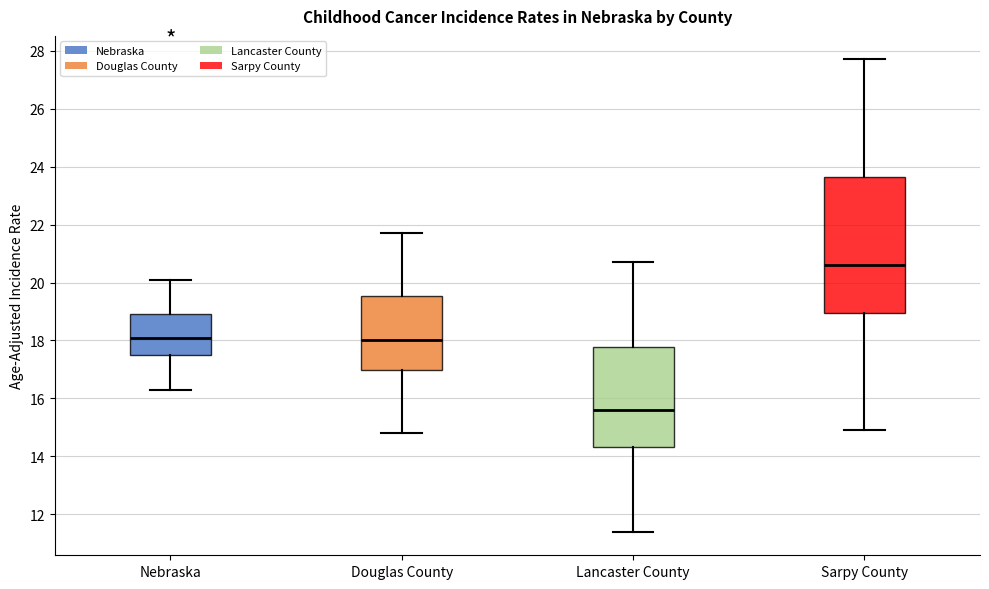

Reading left to right, transcribe this box plot: for each box, give where its median line is, the range the box spans, and where its two whiskers end, as read against the y-axis. The values are not printed on the chart, so give them approximately, as read against the axis.

Nebraska: median 18.2, box 17.6 to 19.0, whiskers 16.4 to 20.2
Douglas County: median 18.0, box 17.0 to 19.6, whiskers 14.8 to 21.8
Lancaster County: median 15.6, box 14.4 to 17.8, whiskers 11.4 to 20.8
Sarpy County: median 20.6, box 19.0 to 23.6, whiskers 15.0 to 27.8